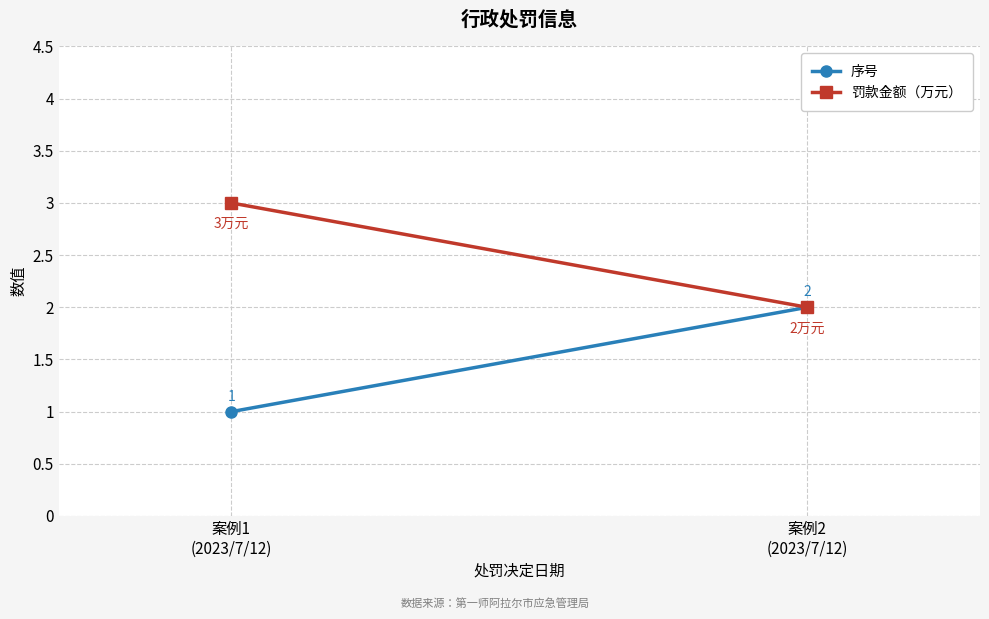

Count the 罚款金额（万元） values in the range 2 to 3.

2